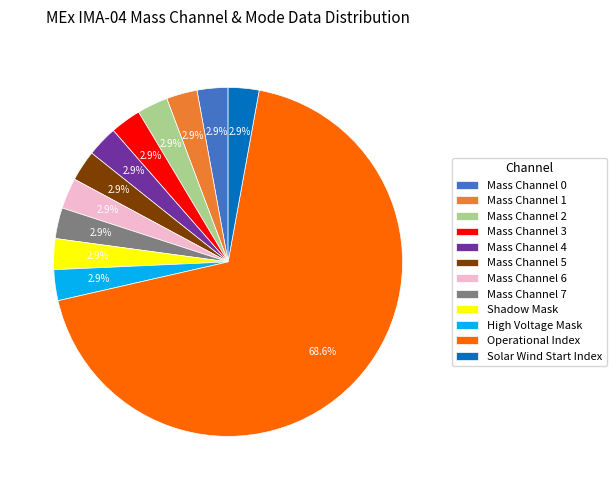

What percentage is NOT represented by Mass Channel 2?

97.1%